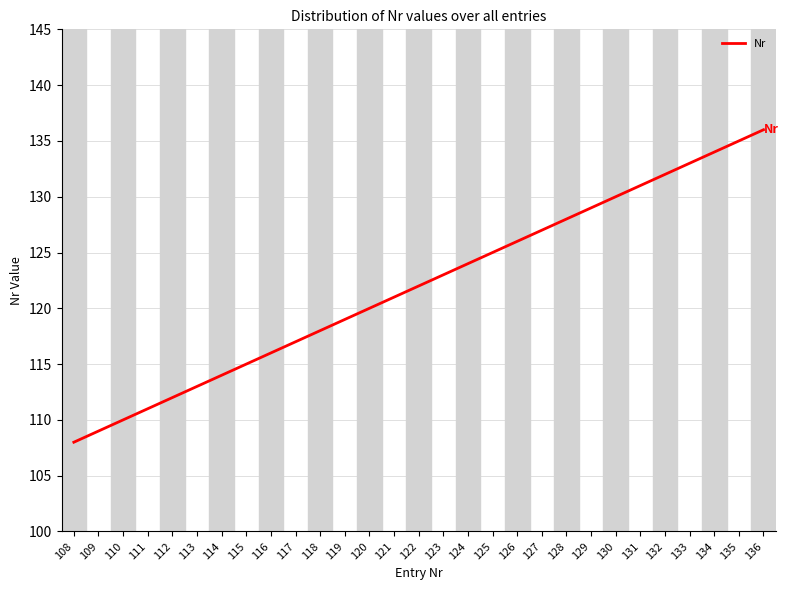

True or false: the data shows 135 at 135.

True